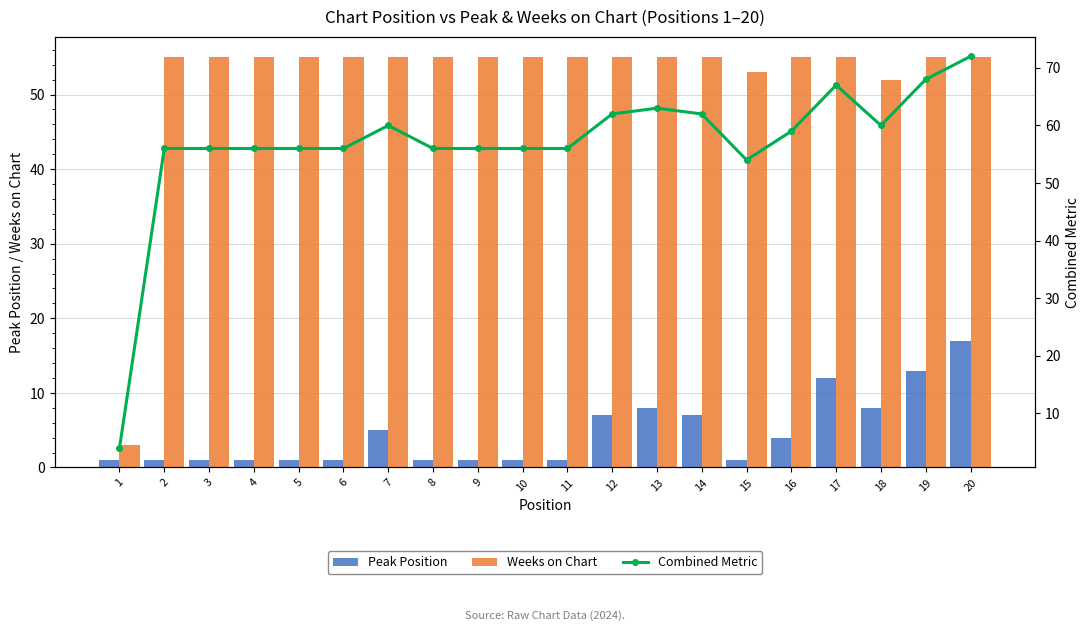

Reading left to right, list all the values displayed in this chart.

Peak Position: 1=1	2=1	3=1	4=1	5=1	6=1	7=5	8=1	9=1	10=1	11=1	12=7	13=8	14=7	15=1	16=4	17=12	18=8	19=13	20=17
Weeks on Chart: 1=3	2=55	3=55	4=55	5=55	6=55	7=55	8=55	9=55	10=55	11=55	12=55	13=55	14=55	15=53	16=55	17=55	18=52	19=55	20=55
Combined Metric: 1=4	2=56	3=56	4=56	5=56	6=56	7=60	8=56	9=56	10=56	11=56	12=62	13=63	14=62	15=54	16=59	17=67	18=60	19=68	20=72